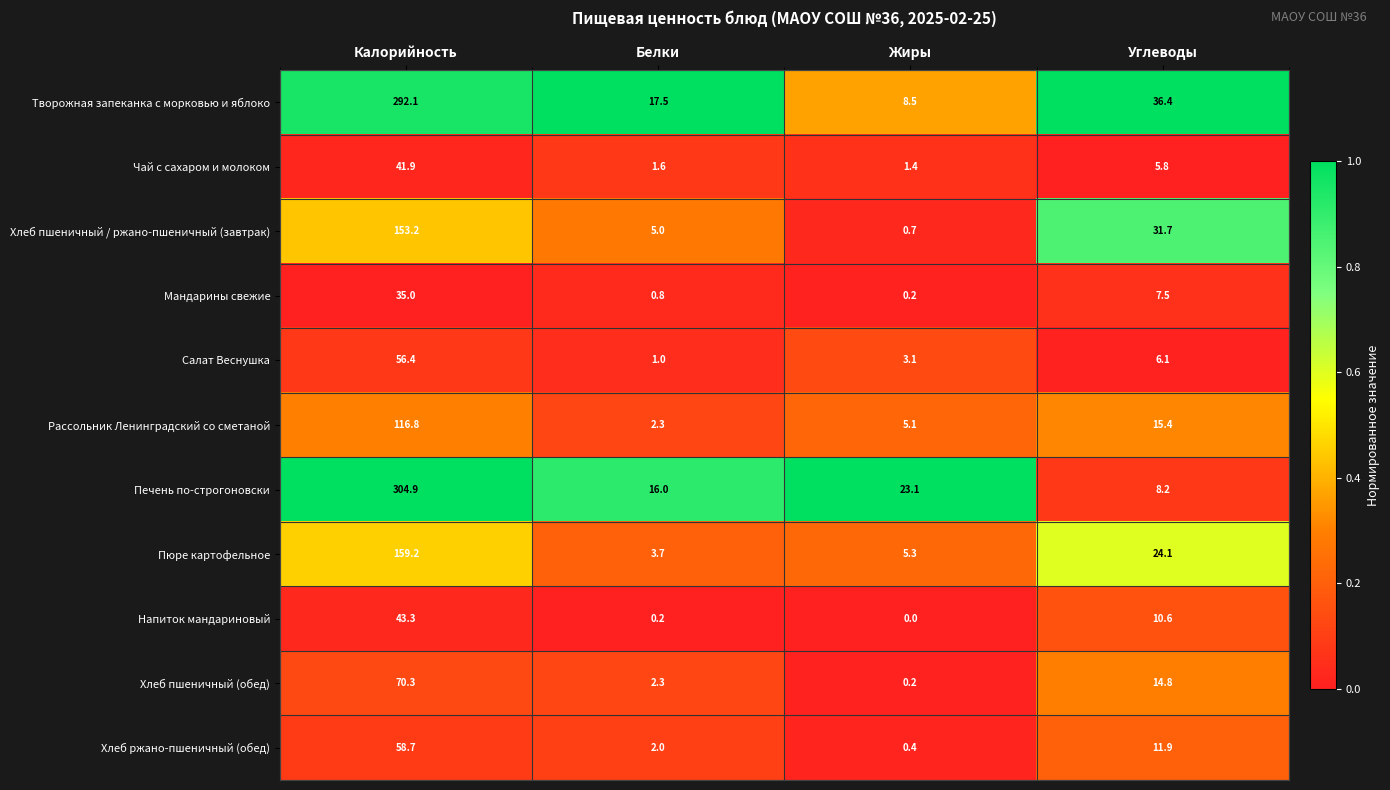

True or false: Хлеб ржано-пшеничный (обед) has a value of 82.0 at Калорийность.

False